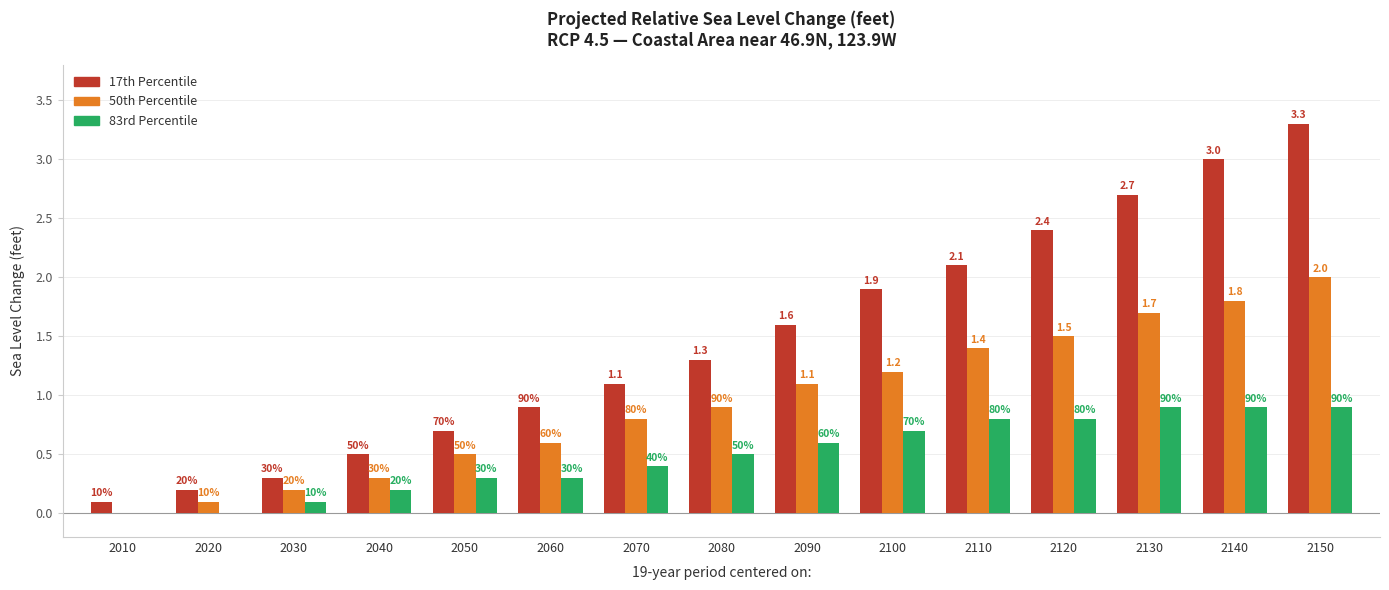

What are all the series names shown in the legend?

17th Percentile, 50th Percentile, 83rd Percentile